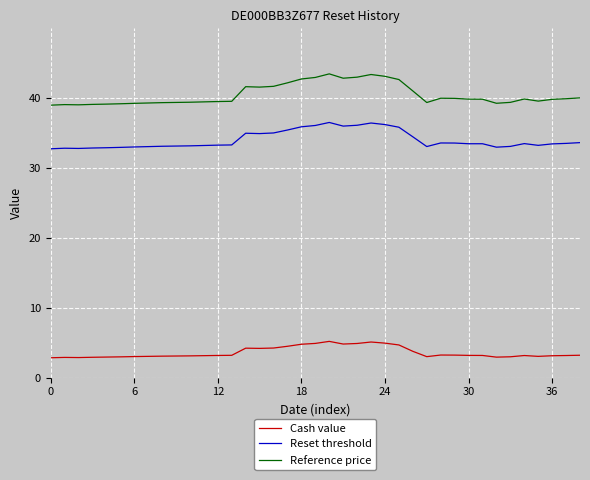

Which series has the largest range (max minus min)?

Reference price